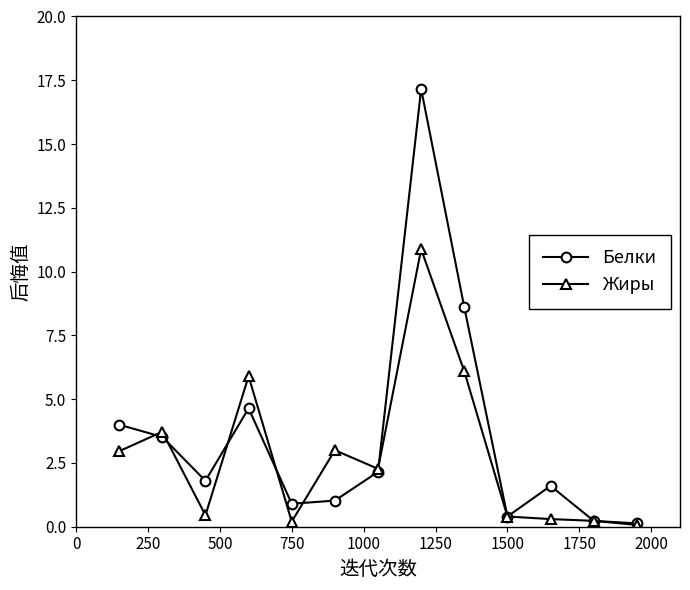

True or false: Белки and Жиры intersect in this chart.

True